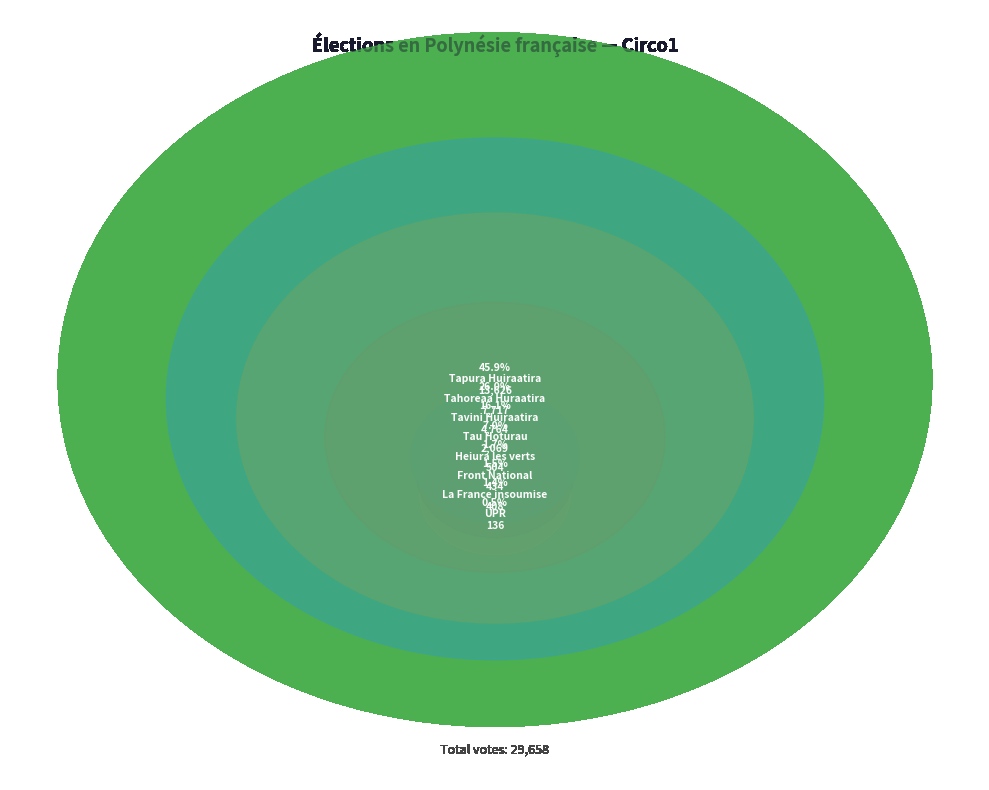

The Tahoreaa Huraatira slice represents 14% of the pie. True or false?

False